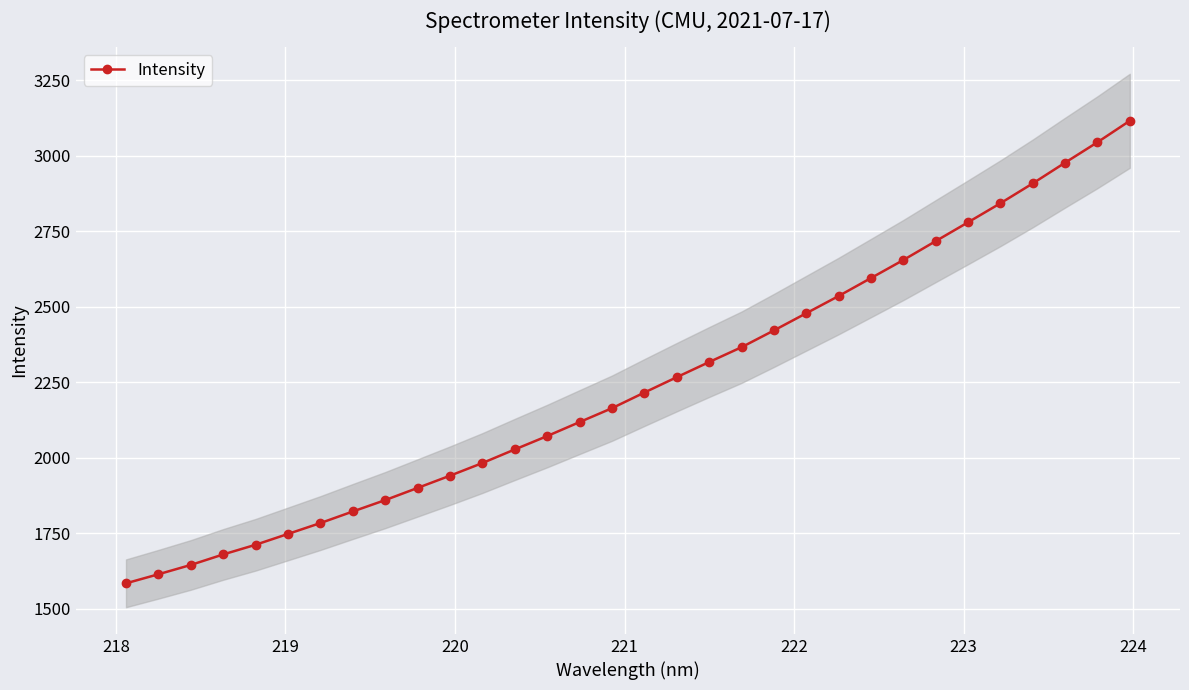

What is the value of the Intensity point at the 25th from the left?

2655.2